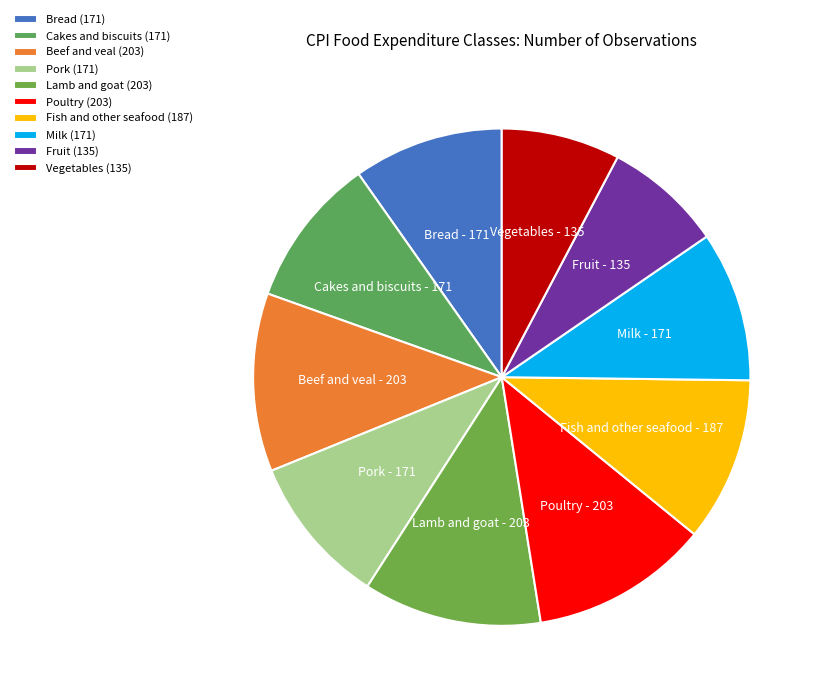

Is the sum of Milk and Bread greater than half?

No